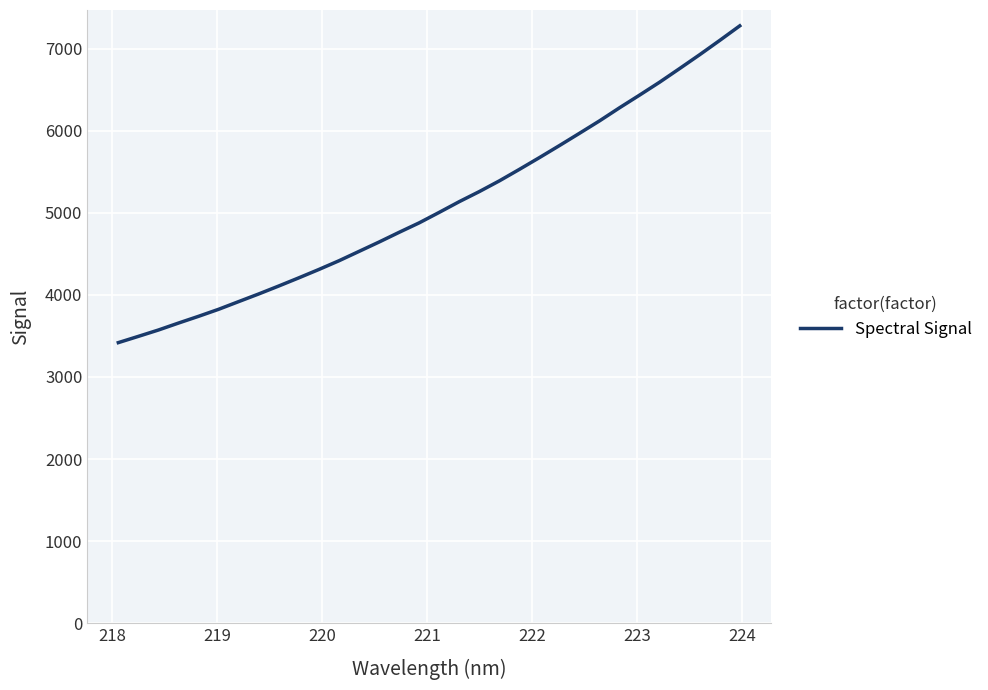

What is the greatest value displayed?

7280.4